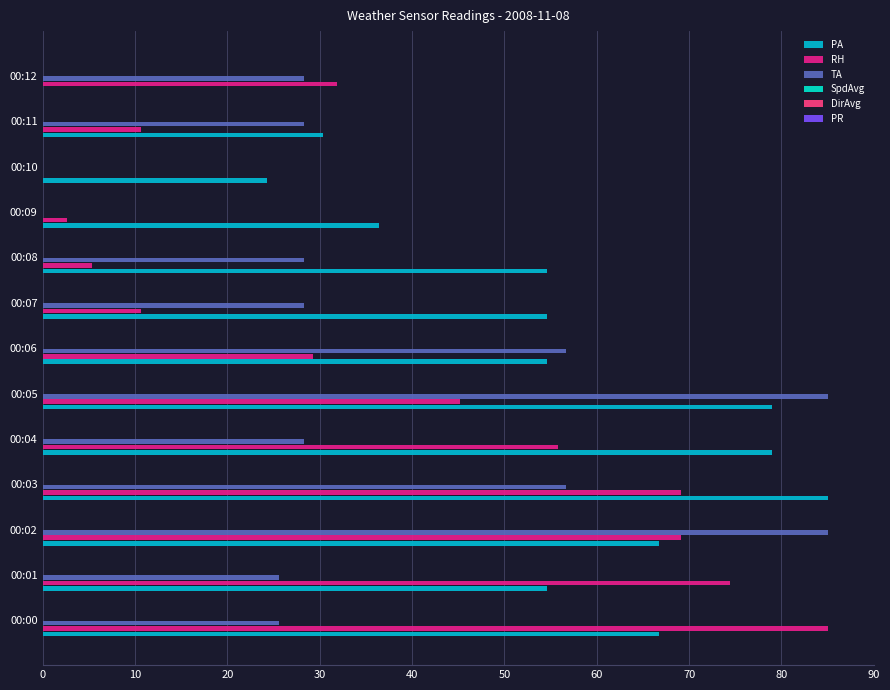

What is the total value across all series at 00:09?

39.1